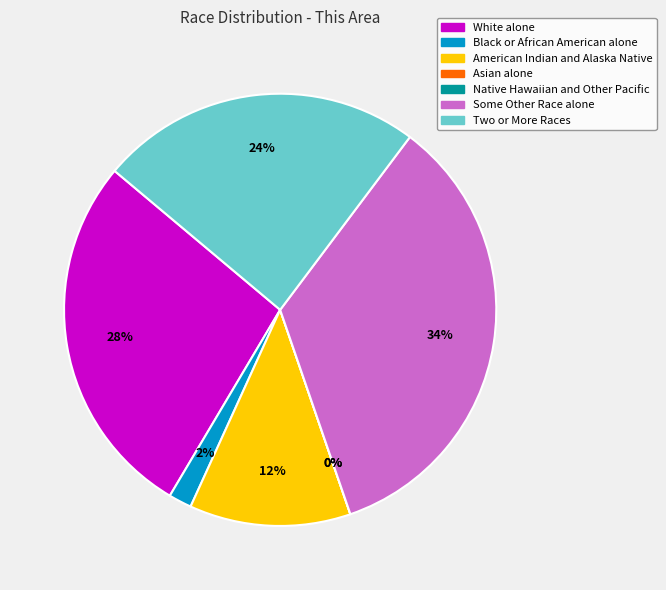

How many segments does this pie chart have?

7